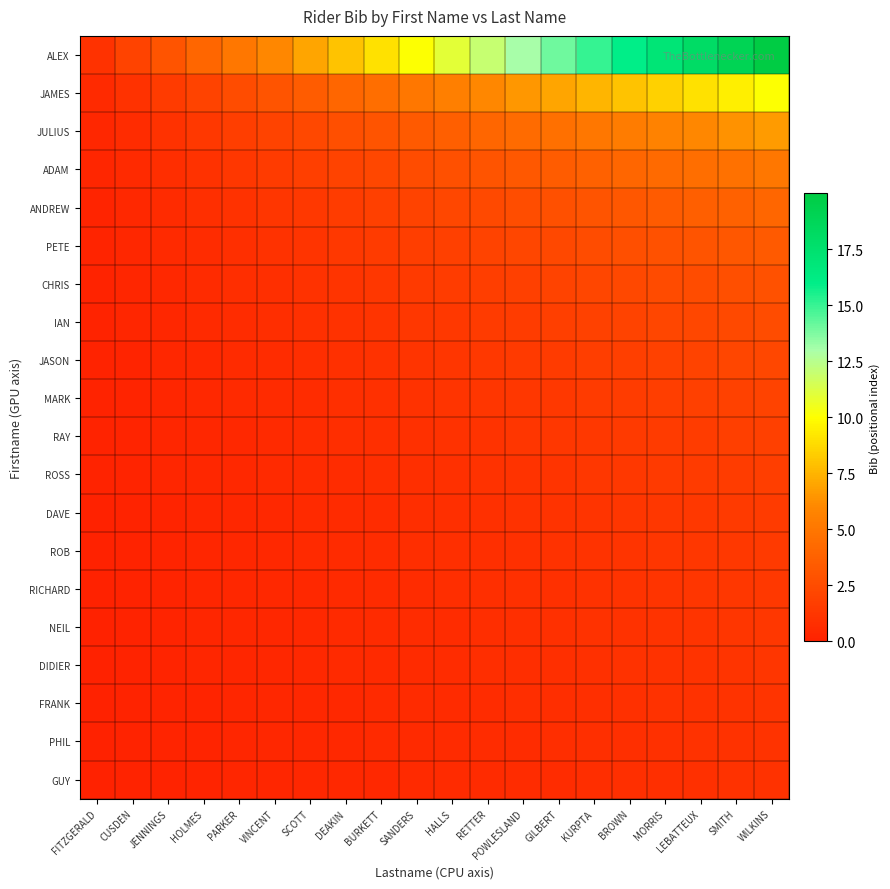

At which category does the chart reach its peak across all series?

WILKINS